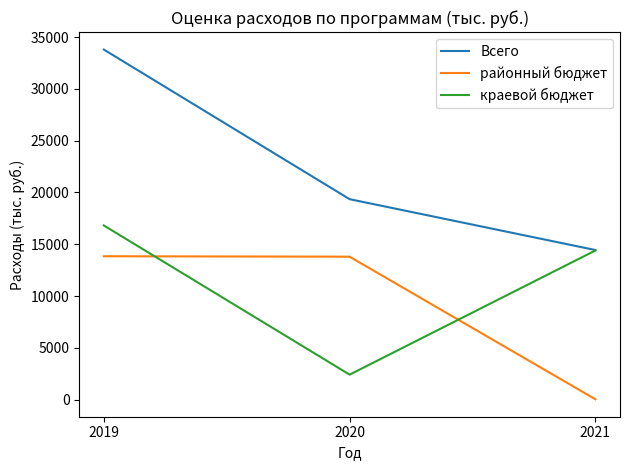

Which series changed the most between 2019 and 2020?

Всего